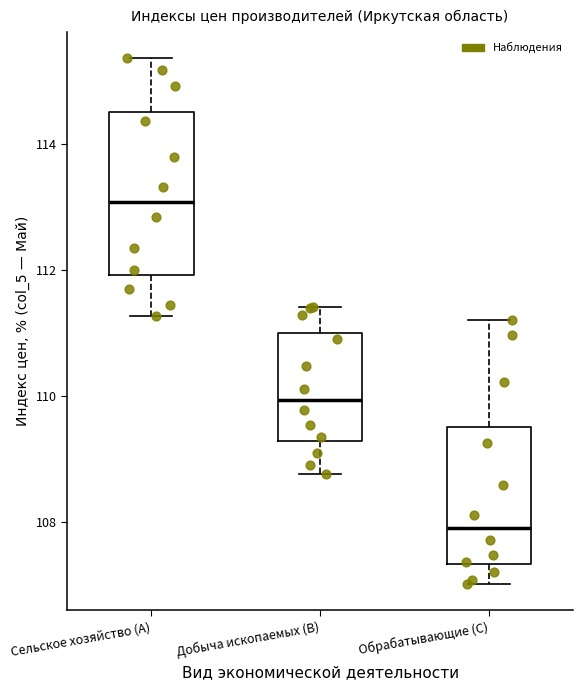

Reading left to right, read every box against the y-axis: the position of its median line, the range the box covers, and the ends of its whiskers. The values are not printed on the chart, so give them approximately, as read against the axis.

Сельское хозяйство (A): median 113.0, box 112.0 to 114.6, whiskers 111.2 to 115.4
Добыча ископаемых (B): median 110.0, box 109.2 to 111.0, whiskers 108.8 to 111.4
Обрабатывающие (C): median 108.0, box 107.4 to 109.6, whiskers 107.0 to 111.2